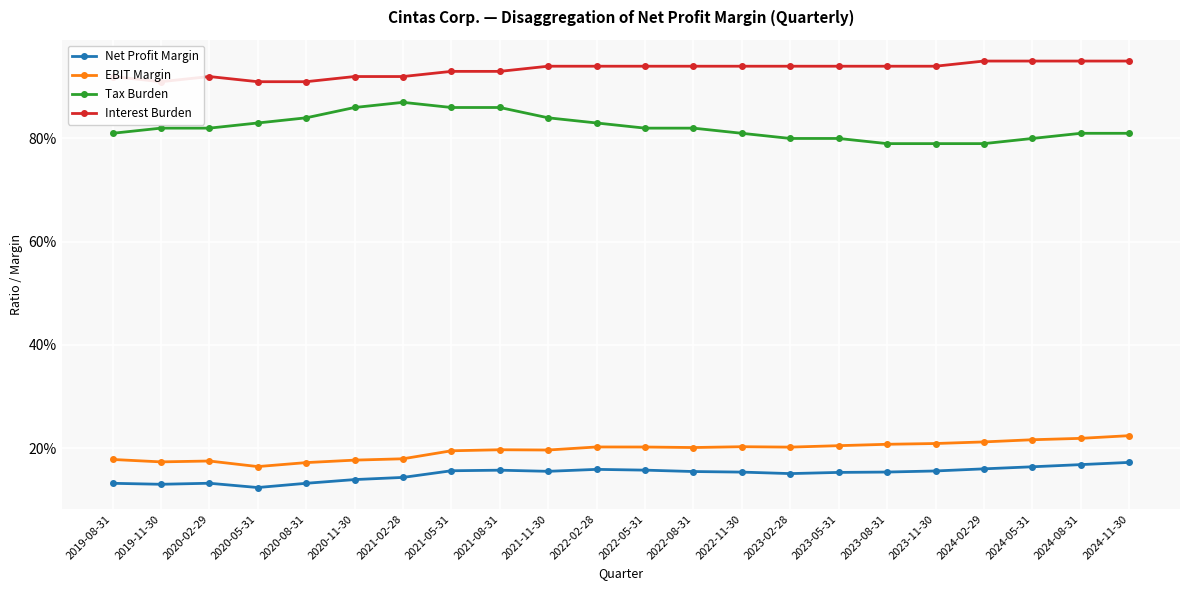

Is the value of Interest Burden at 2019-08-31 greater than the value of EBIT Margin at 2021-11-30?

Yes